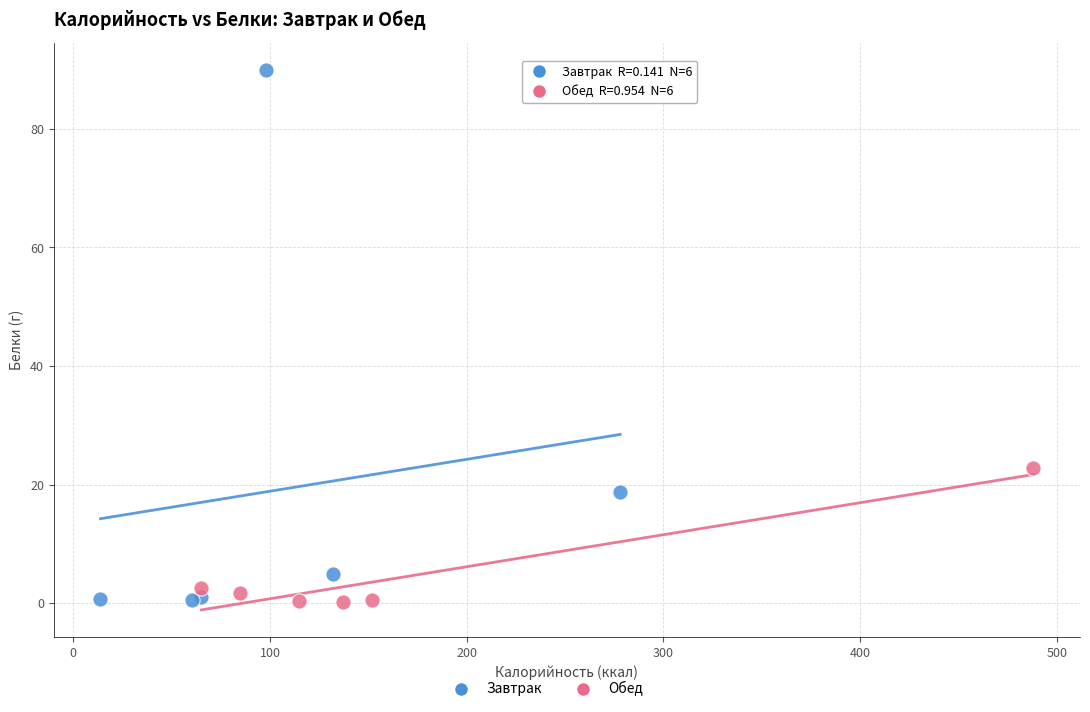

Which series has the widest spread of Y values?

Завтрак